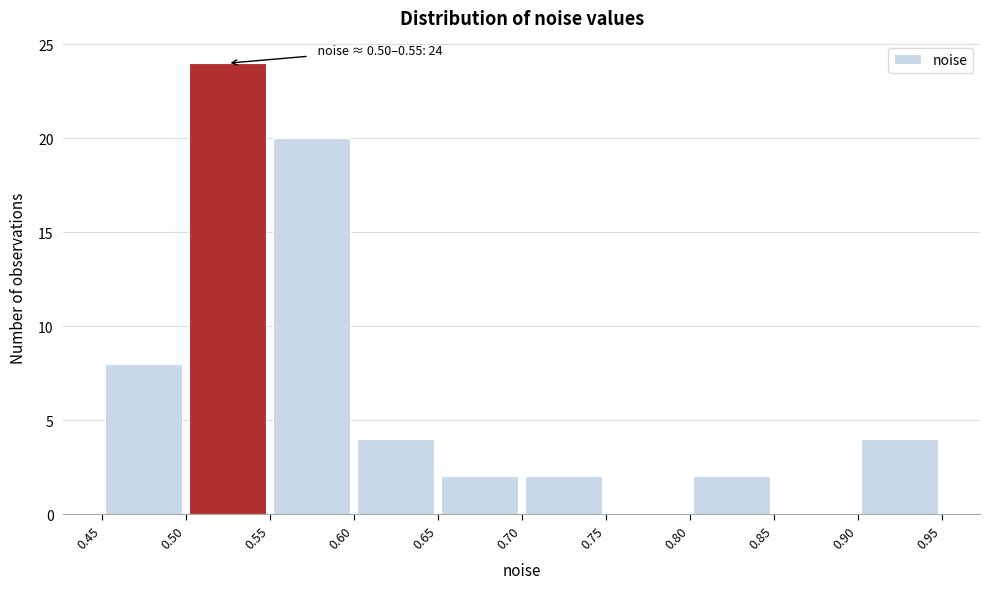

Which range on the x-axis has the tallest bar?

0.50 to 0.55